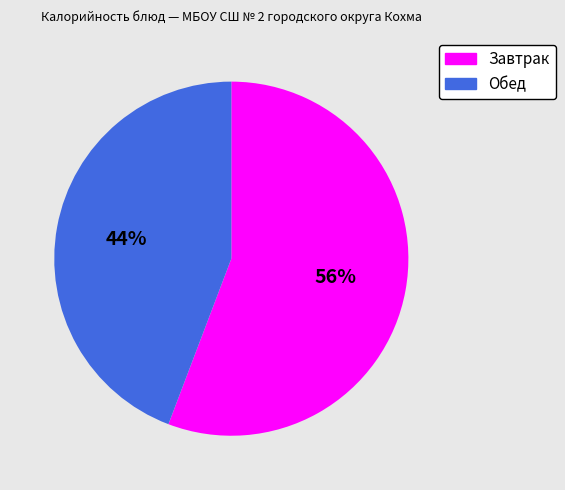

True or false: Обед accounts for 44% of the total.

True